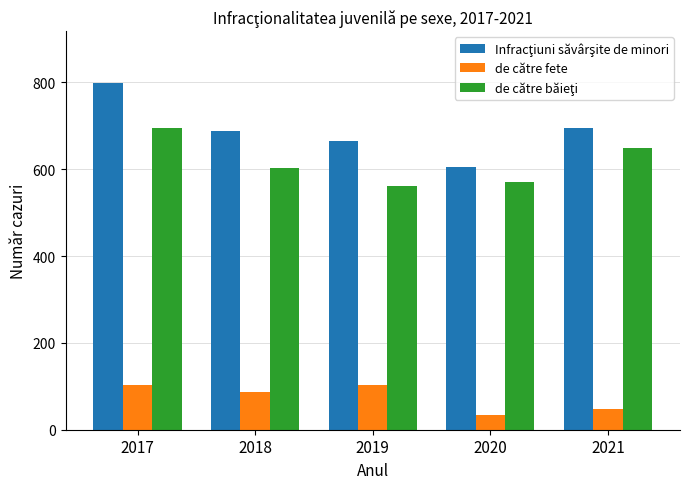

What is the difference between the highest and lowest values at 2017?

695